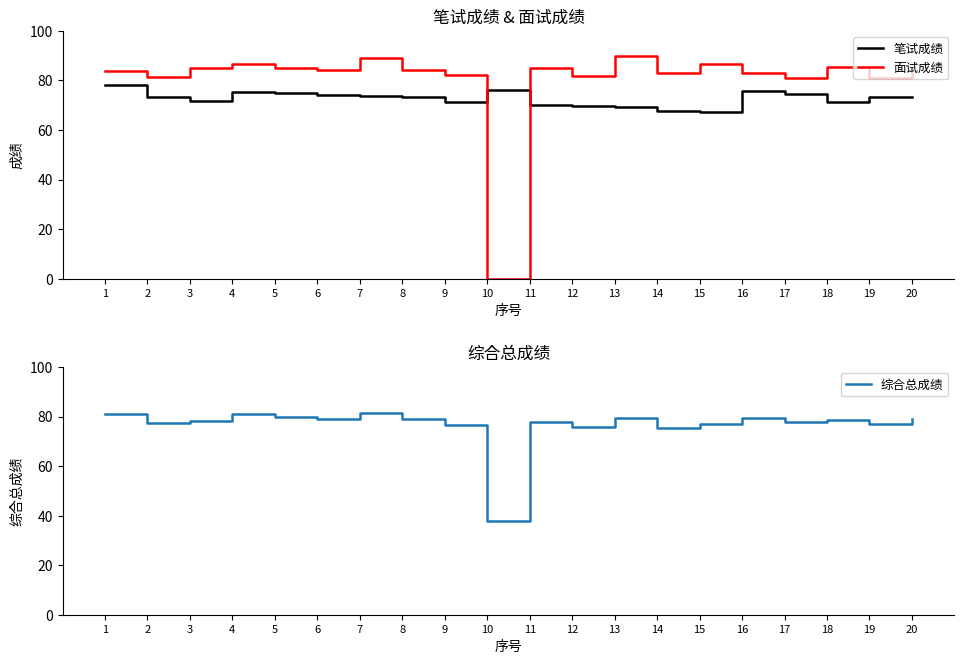

List the labels in order of 综合总成绩 value, smallest first.

10, 14, 12, 9, 15, 19, 2, 17, 11, 3, 18, 20, 8, 6, 16, 13, 5, 1, 4, 7